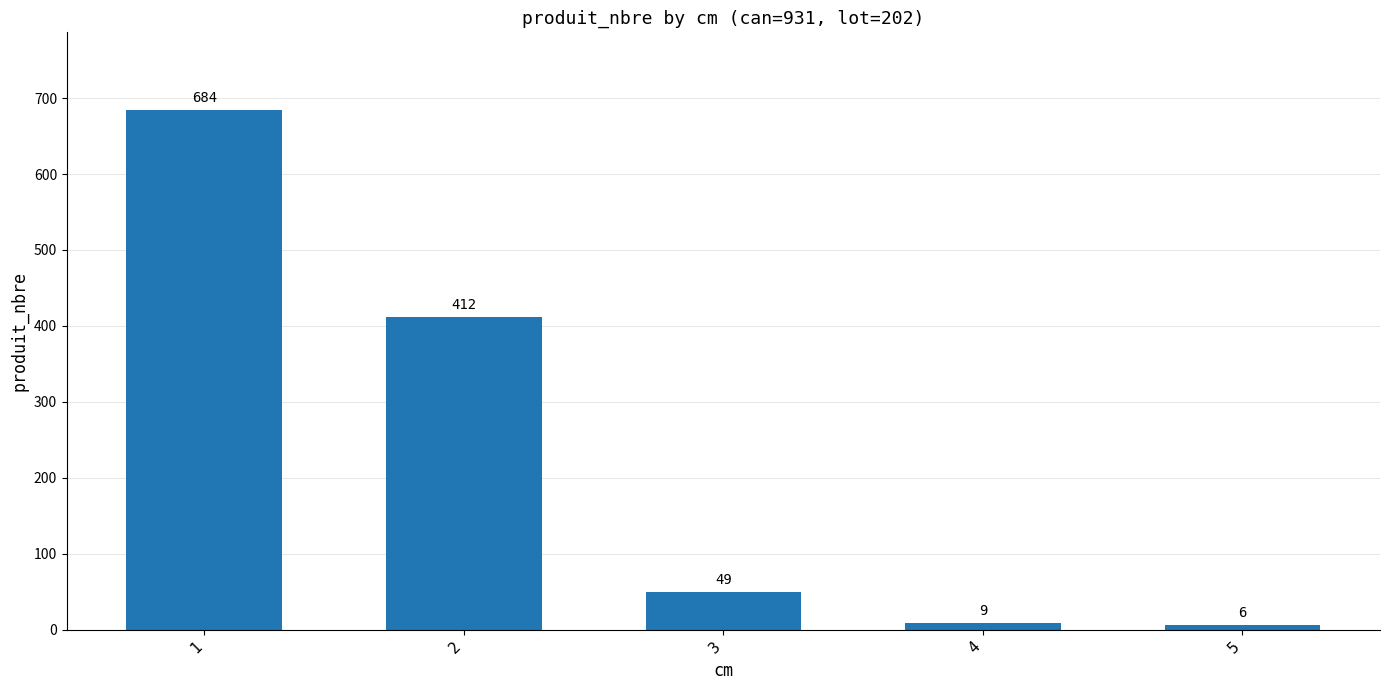

True or false: the data shows 9 at 4.

True